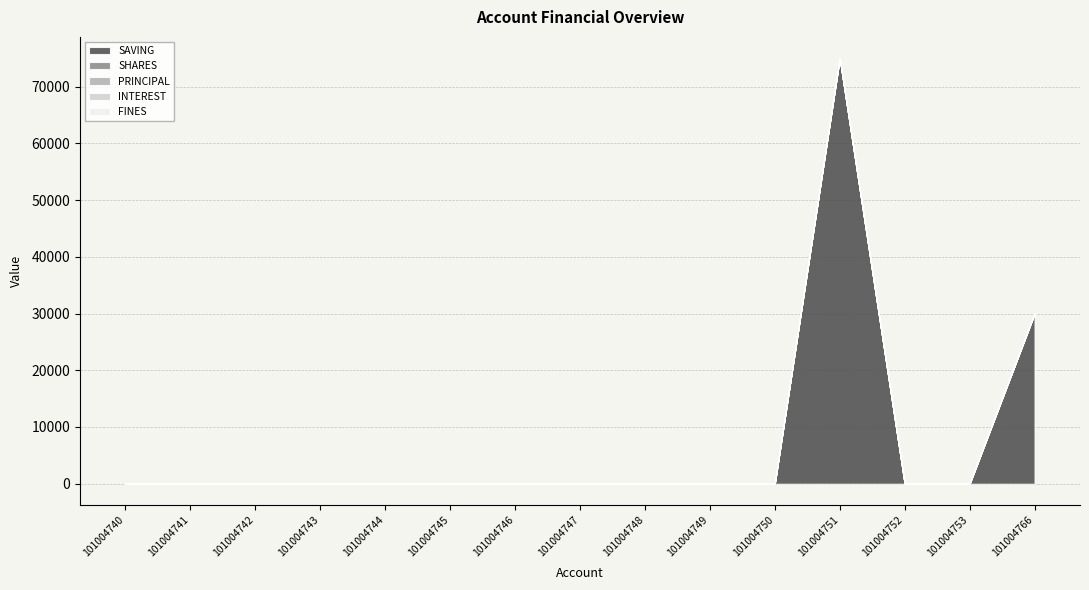

What are all the series names shown in the legend?

SAVING, SHARES, PRINCIPAL, INTEREST, FINES